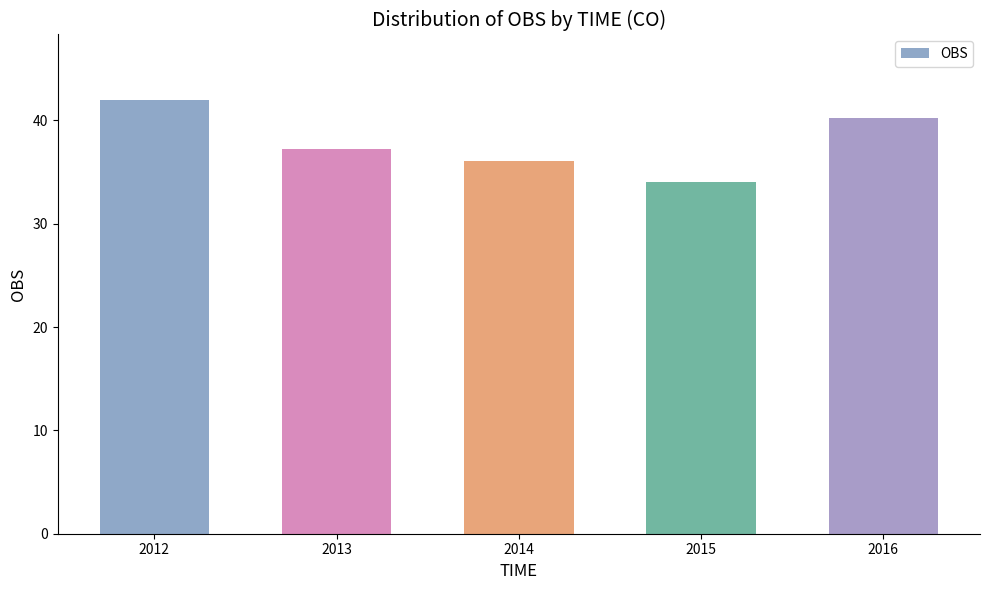

True or false: the data shows 40.2 at 2016.

True